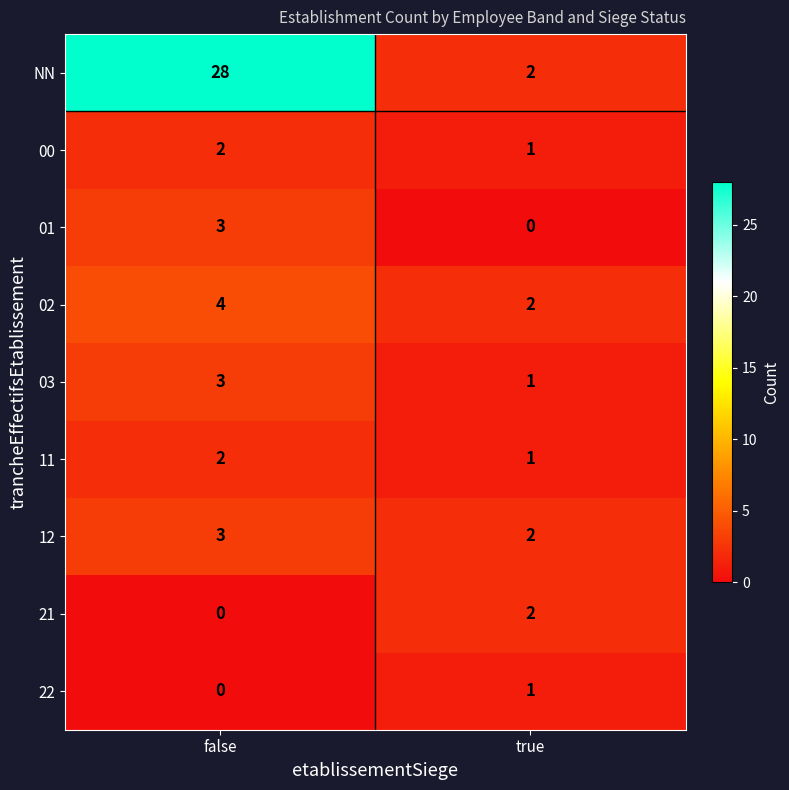

True or false: 01 has a value of 3 at false.

True